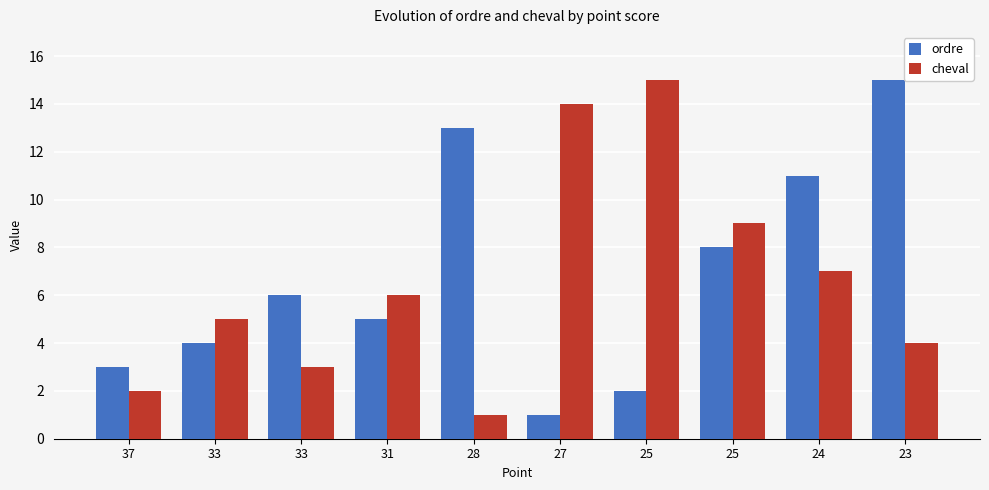

Rank the series by their maximum value, from highest to lowest.

ordre, cheval